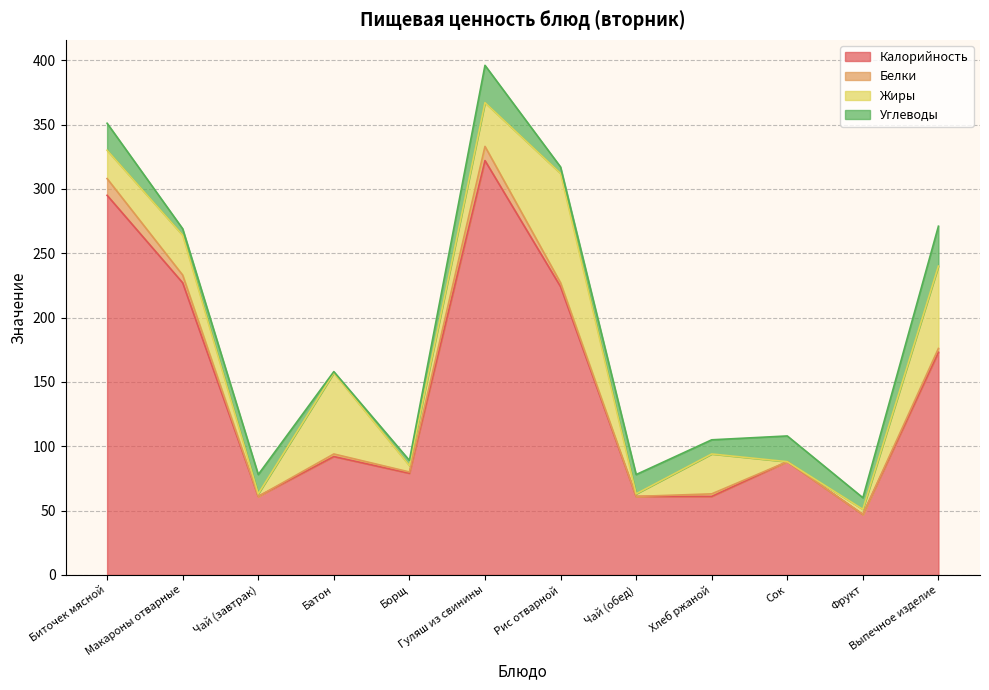

How many lines are shown in the chart?

4